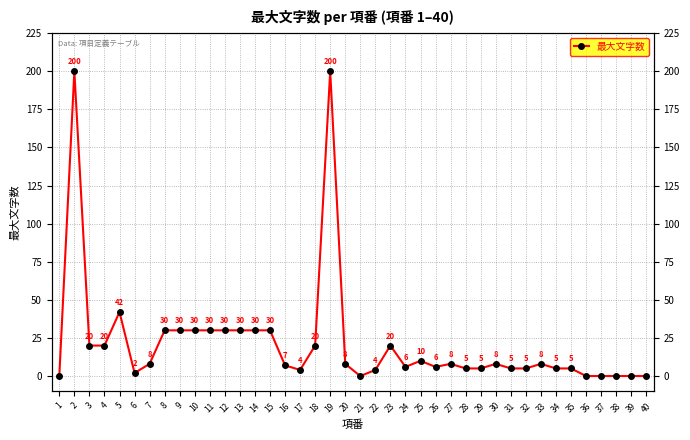

True or false: the data has more than 2 interior local peaks.

True